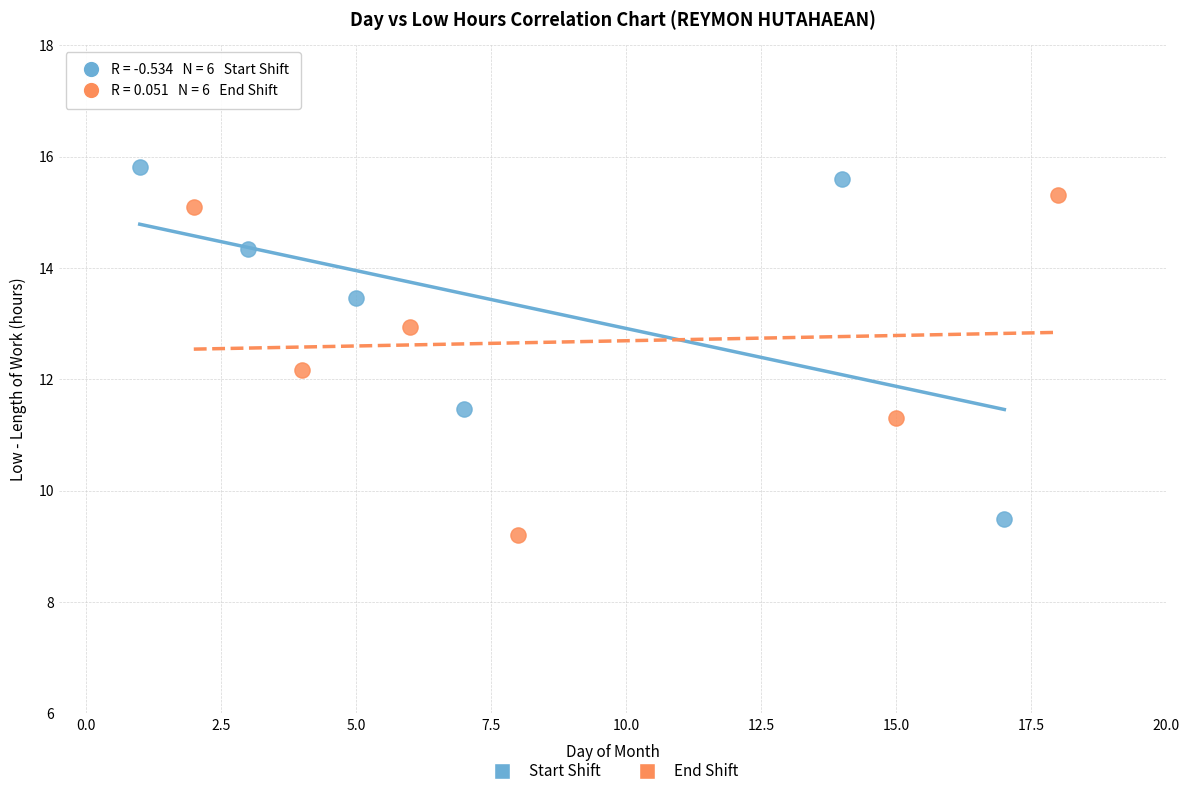

Which series reaches the maximum Y coordinate?

Start Shift